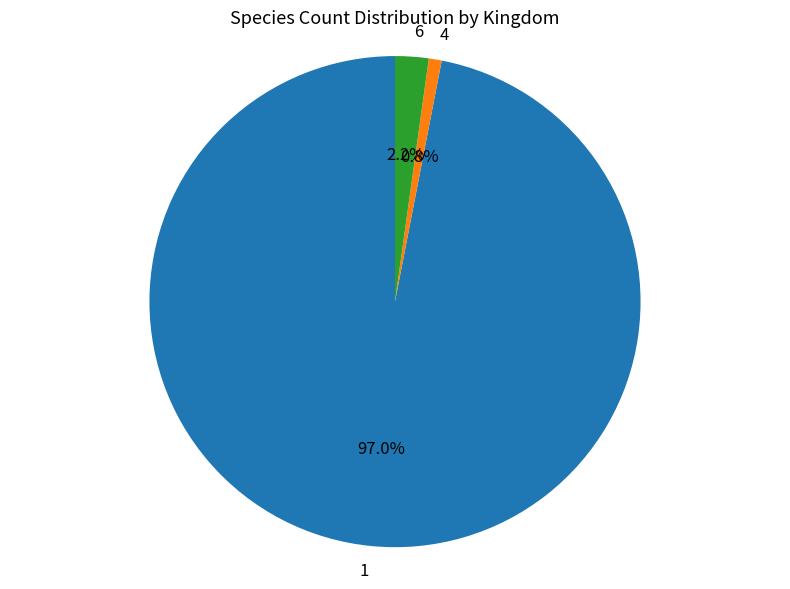

To the nearest percent, what is the average slice percentage?

33%